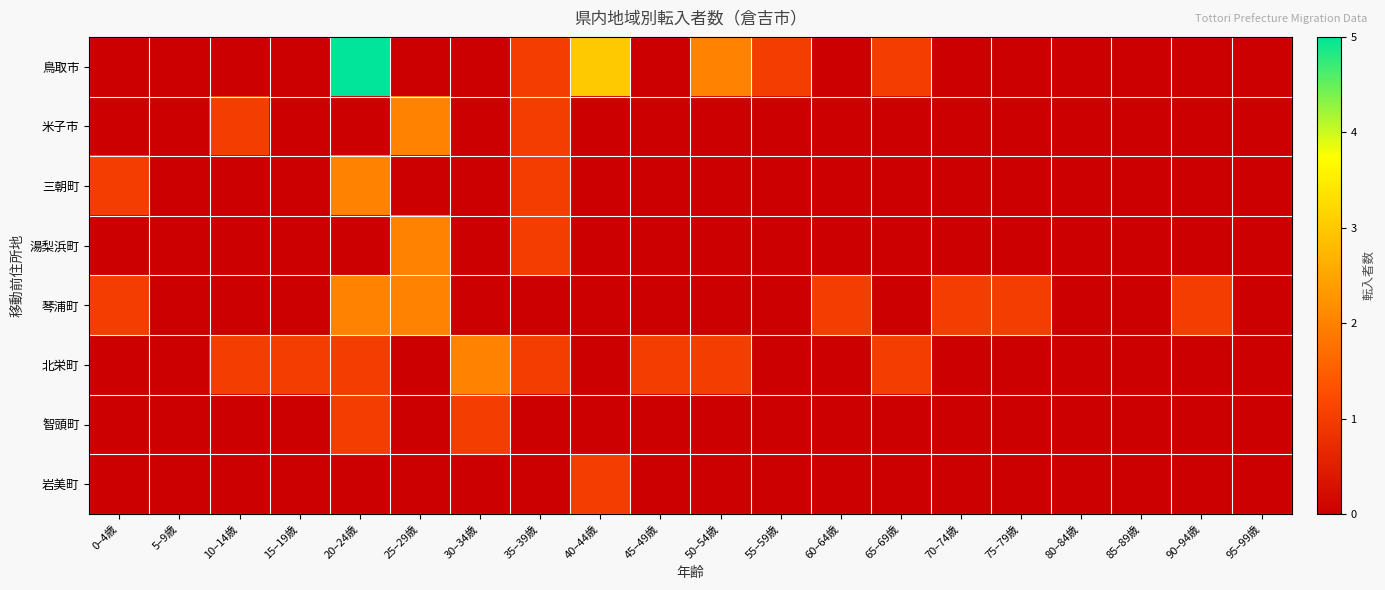

Reading left to right, list all the values displayed in this chart.

鳥取市: 0–4歳=0	5–9歳=0	10–14歳=0	15–19歳=0	20–24歳=5	25–29歳=0	30–34歳=0	35–39歳=1	40–44歳=3	45–49歳=0	50–54歳=2	55–59歳=1	60–64歳=0	65–69歳=1	70–74歳=0	75–79歳=0	80–84歳=0	85–89歳=0	90–94歳=0	95–99歳=0
米子市: 0–4歳=0	5–9歳=0	10–14歳=1	15–19歳=0	20–24歳=0	25–29歳=2	30–34歳=0	35–39歳=1	40–44歳=0	45–49歳=0	50–54歳=0	55–59歳=0	60–64歳=0	65–69歳=0	70–74歳=0	75–79歳=0	80–84歳=0	85–89歳=0	90–94歳=0	95–99歳=0
三朝町: 0–4歳=1	5–9歳=0	10–14歳=0	15–19歳=0	20–24歳=2	25–29歳=0	30–34歳=0	35–39歳=1	40–44歳=0	45–49歳=0	50–54歳=0	55–59歳=0	60–64歳=0	65–69歳=0	70–74歳=0	75–79歳=0	80–84歳=0	85–89歳=0	90–94歳=0	95–99歳=0
湯梨浜町: 0–4歳=0	5–9歳=0	10–14歳=0	15–19歳=0	20–24歳=0	25–29歳=2	30–34歳=0	35–39歳=1	40–44歳=0	45–49歳=0	50–54歳=0	55–59歳=0	60–64歳=0	65–69歳=0	70–74歳=0	75–79歳=0	80–84歳=0	85–89歳=0	90–94歳=0	95–99歳=0
琴浦町: 0–4歳=1	5–9歳=0	10–14歳=0	15–19歳=0	20–24歳=2	25–29歳=2	30–34歳=0	35–39歳=0	40–44歳=0	45–49歳=0	50–54歳=0	55–59歳=0	60–64歳=1	65–69歳=0	70–74歳=1	75–79歳=1	80–84歳=0	85–89歳=0	90–94歳=1	95–99歳=0
北栄町: 0–4歳=0	5–9歳=0	10–14歳=1	15–19歳=1	20–24歳=1	25–29歳=0	30–34歳=2	35–39歳=1	40–44歳=0	45–49歳=1	50–54歳=1	55–59歳=0	60–64歳=0	65–69歳=1	70–74歳=0	75–79歳=0	80–84歳=0	85–89歳=0	90–94歳=0	95–99歳=0
智頭町: 0–4歳=0	5–9歳=0	10–14歳=0	15–19歳=0	20–24歳=1	25–29歳=0	30–34歳=1	35–39歳=0	40–44歳=0	45–49歳=0	50–54歳=0	55–59歳=0	60–64歳=0	65–69歳=0	70–74歳=0	75–79歳=0	80–84歳=0	85–89歳=0	90–94歳=0	95–99歳=0
岩美町: 0–4歳=0	5–9歳=0	10–14歳=0	15–19歳=0	20–24歳=0	25–29歳=0	30–34歳=0	35–39歳=0	40–44歳=1	45–49歳=0	50–54歳=0	55–59歳=0	60–64歳=0	65–69歳=0	70–74歳=0	75–79歳=0	80–84歳=0	85–89歳=0	90–94歳=0	95–99歳=0